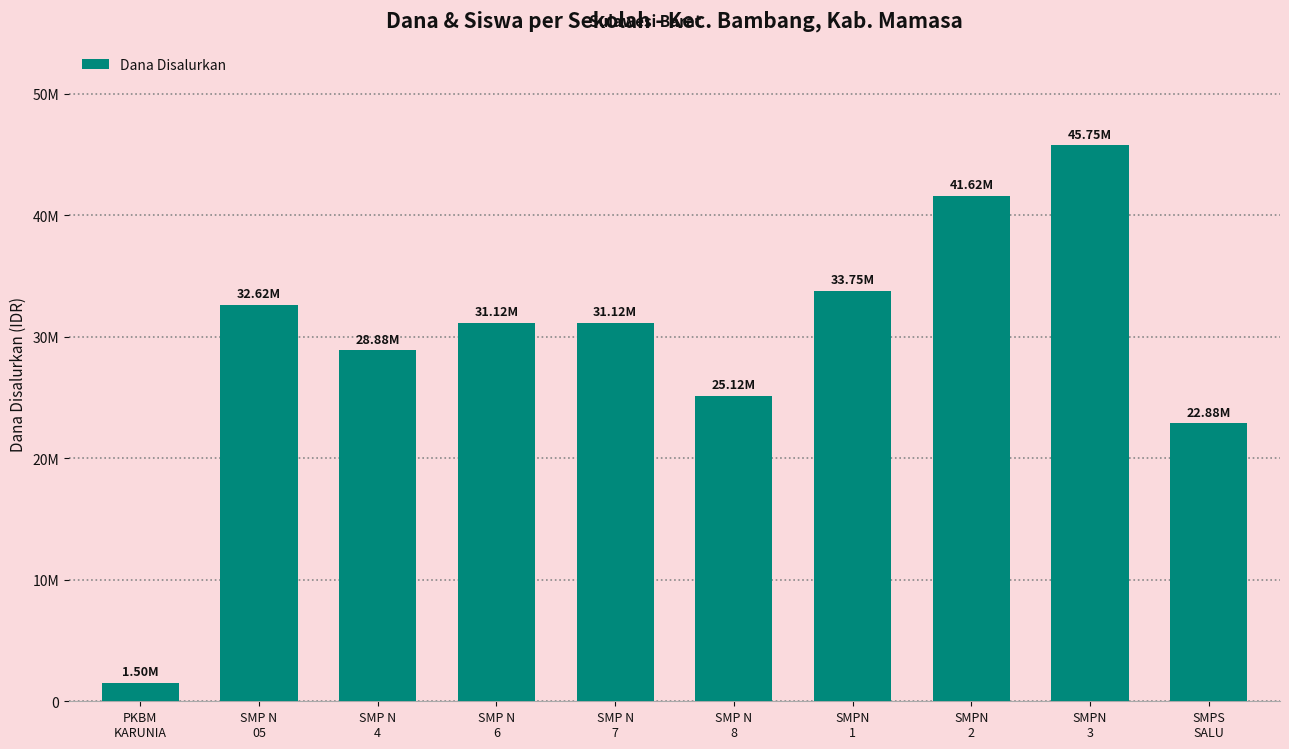

Approximately how many times larger is the value at SMPN
3 compared to SMP N
7?

1.5